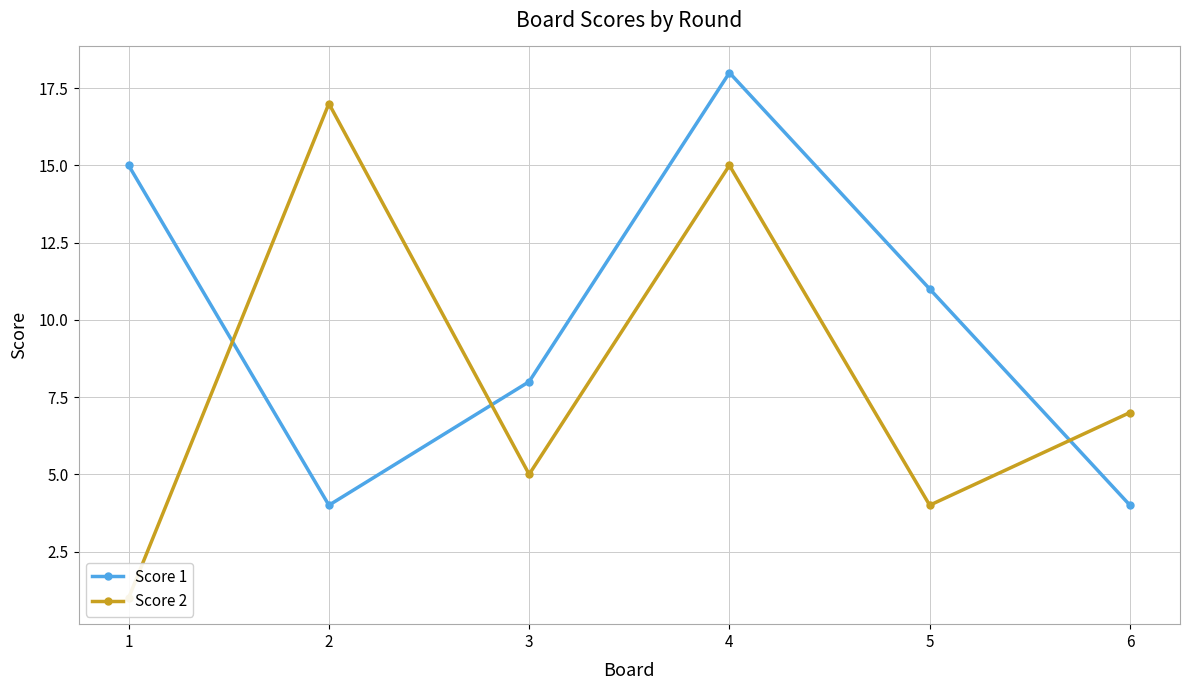

What is the sum of all Score 1 values?

60